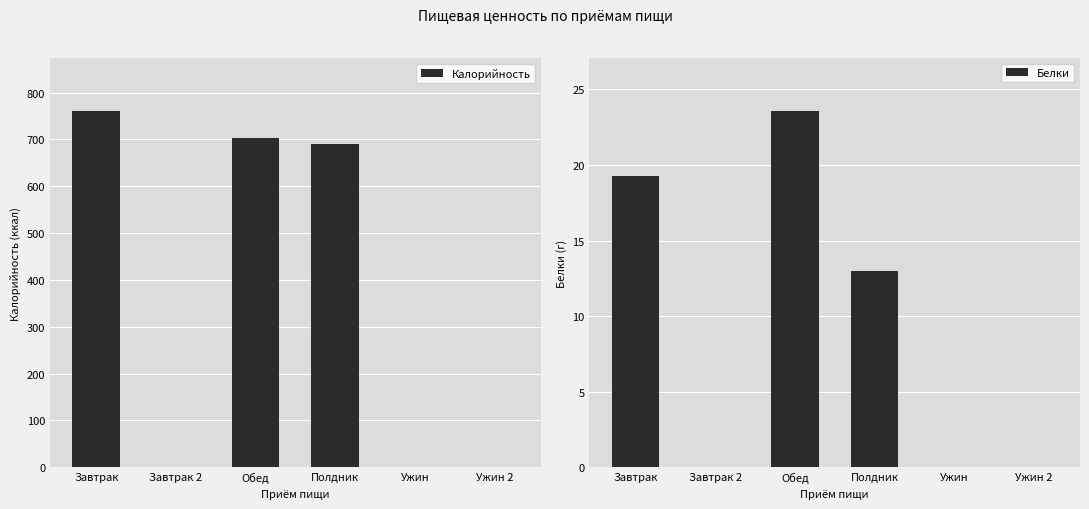

List the series in order of their peak value, highest first.

Калорийность, Белки